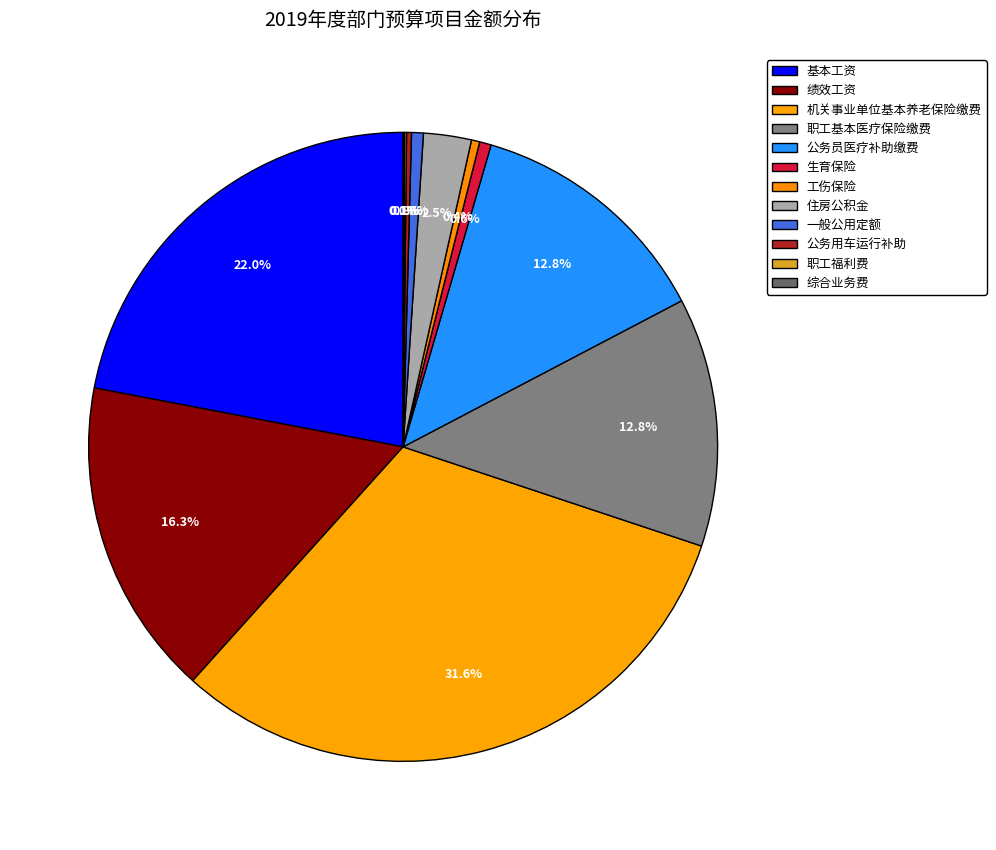

Is it true that 一般公用定额 is 13% of the pie?

False